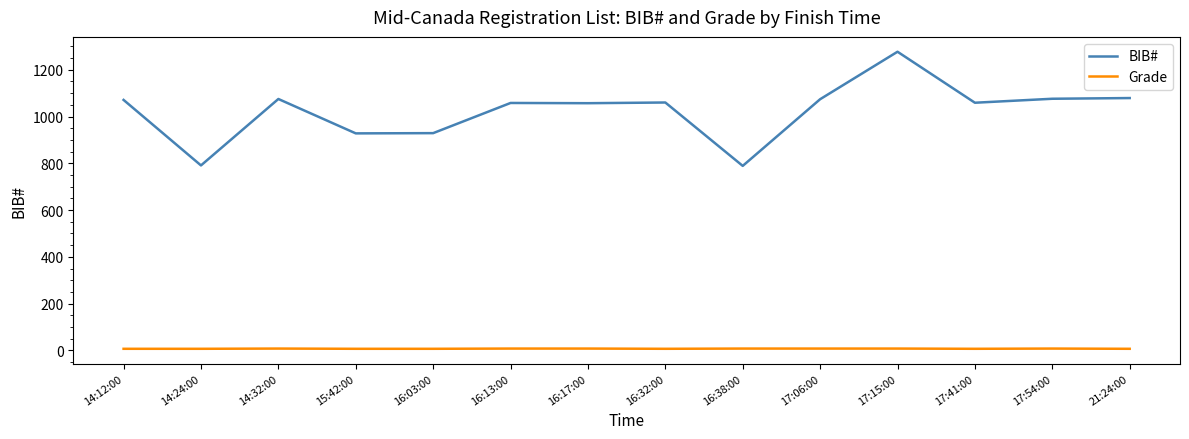

Which series has the largest total across all categories?

BIB#